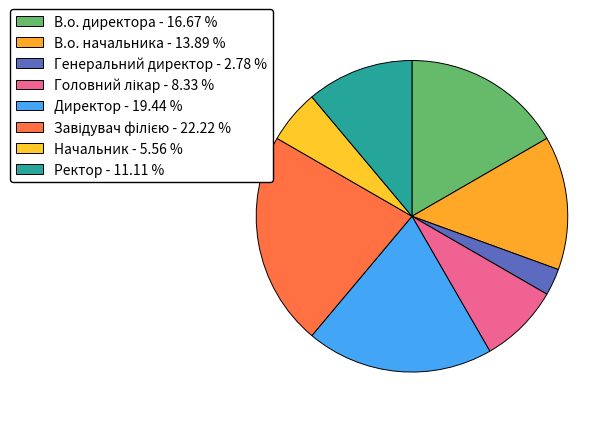

Count the number of slices in the pie.

8